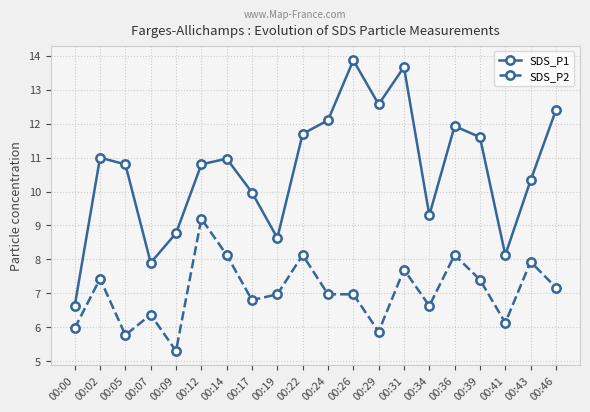

Does the chart display data point markers on the line(s)?

Yes